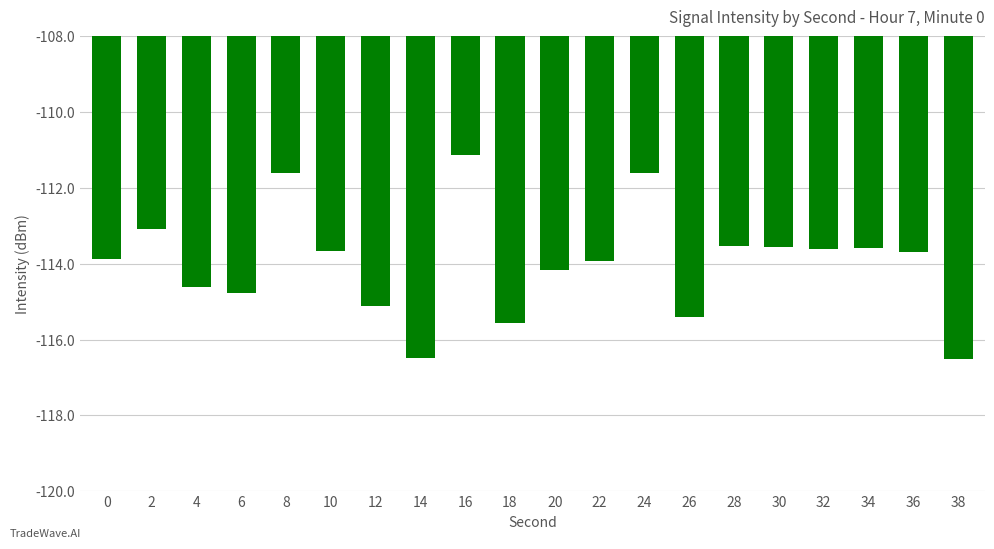

What is the difference between the maximum and minimum values?

5.4